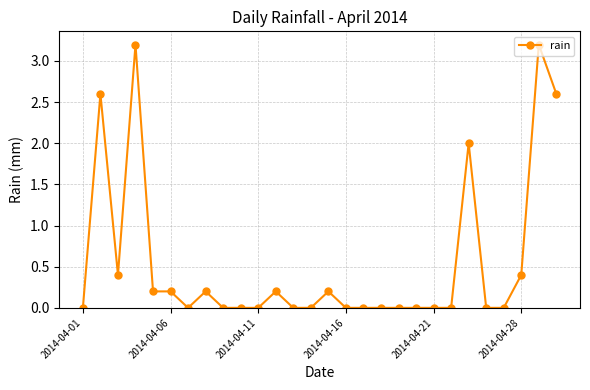

What is the value of the 8th point from the left?

0.2